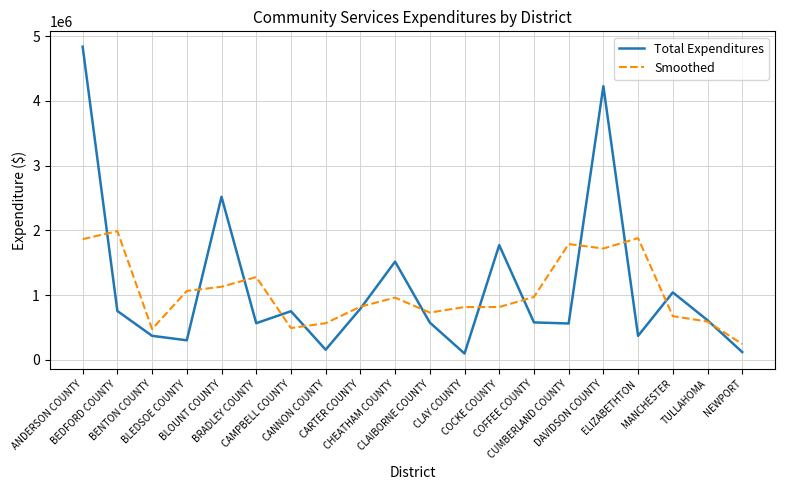

Which series changed the most between CLAIBORNE COUNTY and TULLAHOMA?

Smoothed